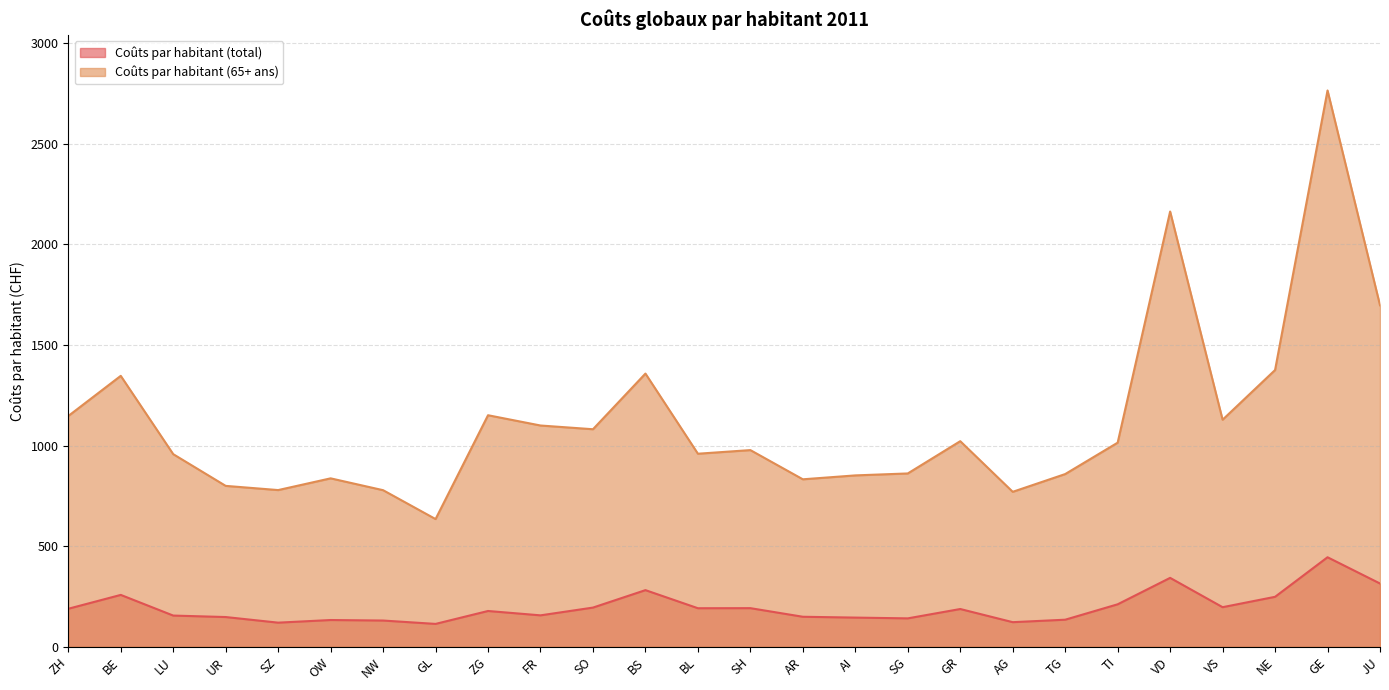

Where does the Coûts par habitant (total) series first go above 187?

ZH